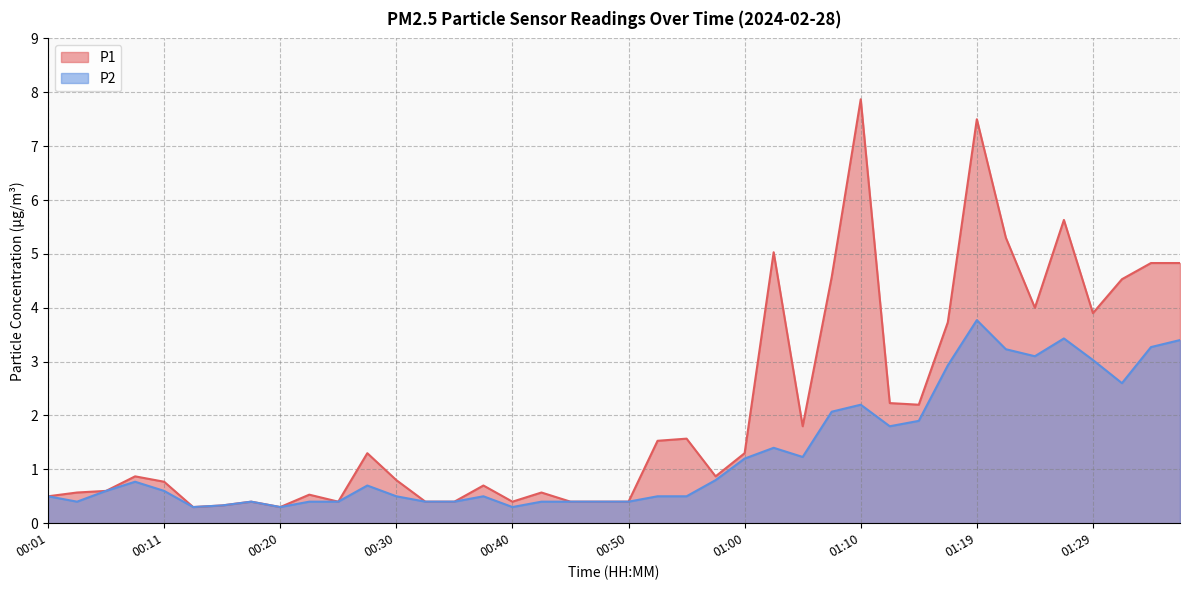

How many data points does each series have?

40